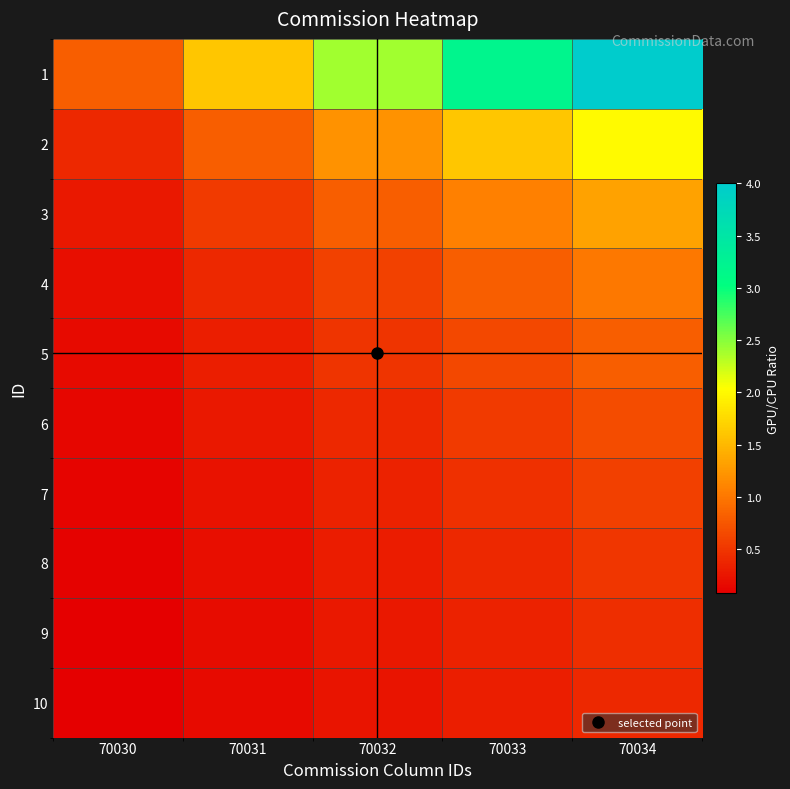

Which series has the widest spread of values?

1